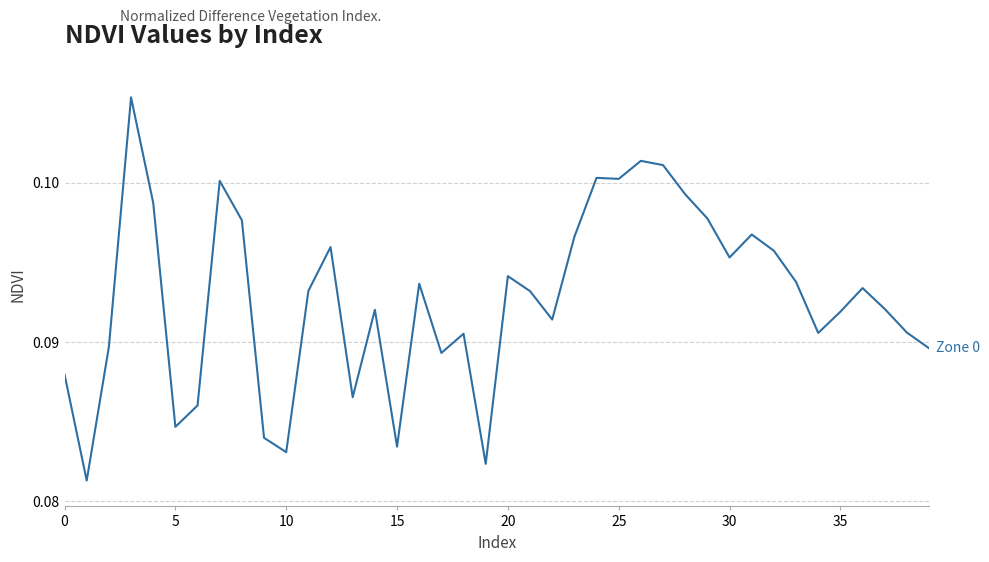

Does the chart display data point markers on the line(s)?

No